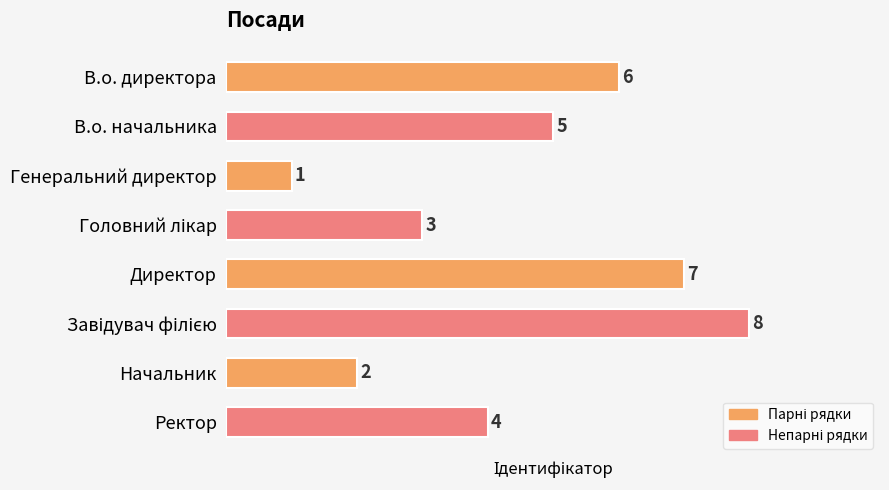

What is the difference between the second highest and second lowest values?

5